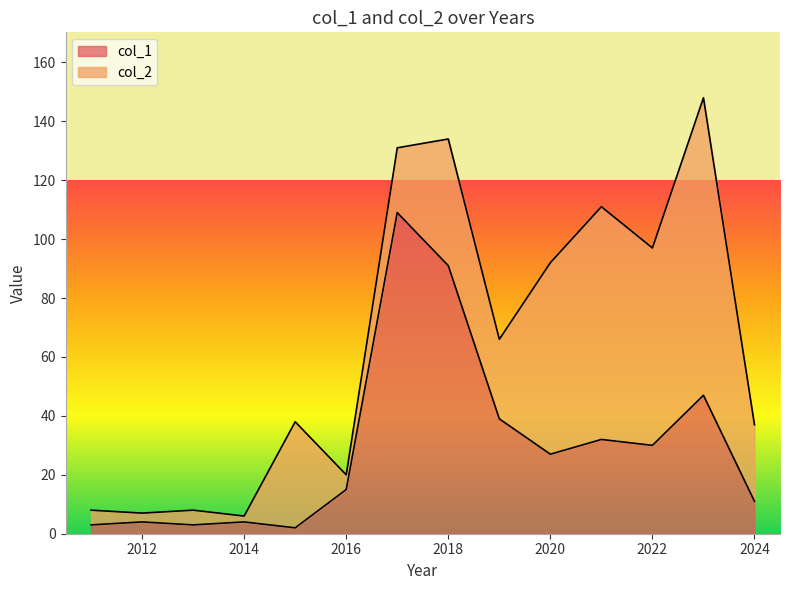

True or false: the data has more than 1 interior local peaks.

True